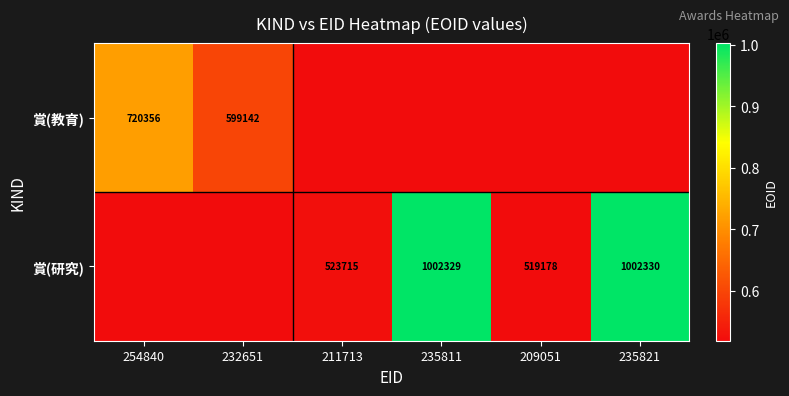

True or false: 賞(研究) has a value of 598296.9 at 235821.

False